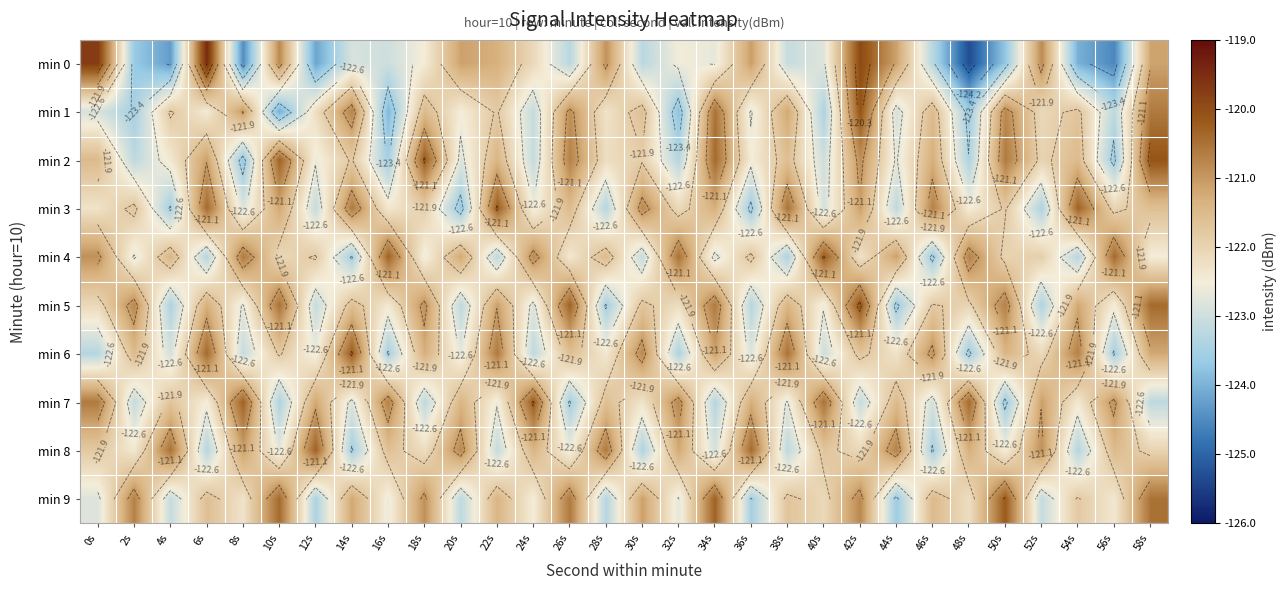

List the labels in order of min 8 value, smallest first.

14s, 46s, 30s, 6s, 54s, 38s, 22s, 34s, 10s, 26s, 50s, 2s, 18s, 42s, 58s, 0s, 40s, 16s, 56s, 24s, 48s, 32s, 8s, 52s, 20s, 44s, 28s, 4s, 36s, 12s